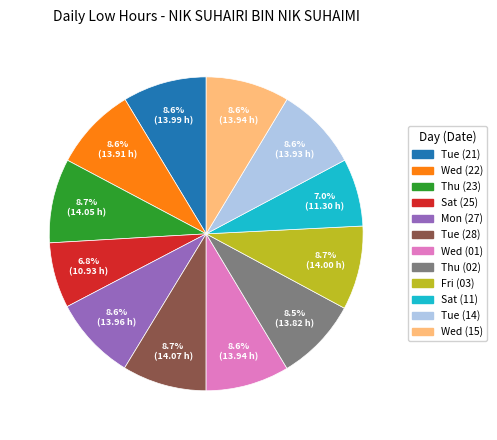

Is it true that Mon (27) is 1% of the pie?

False